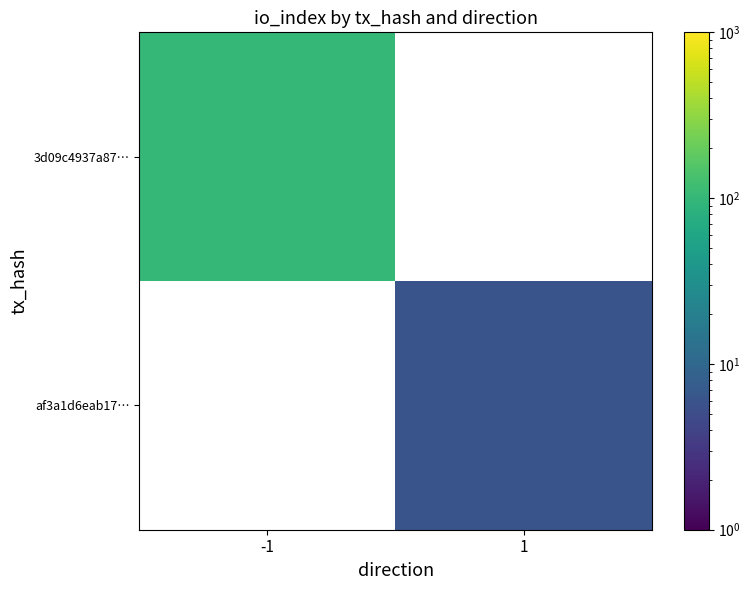

List the labels in order of 3d09c4937a87… value, smallest first.

-1, 1